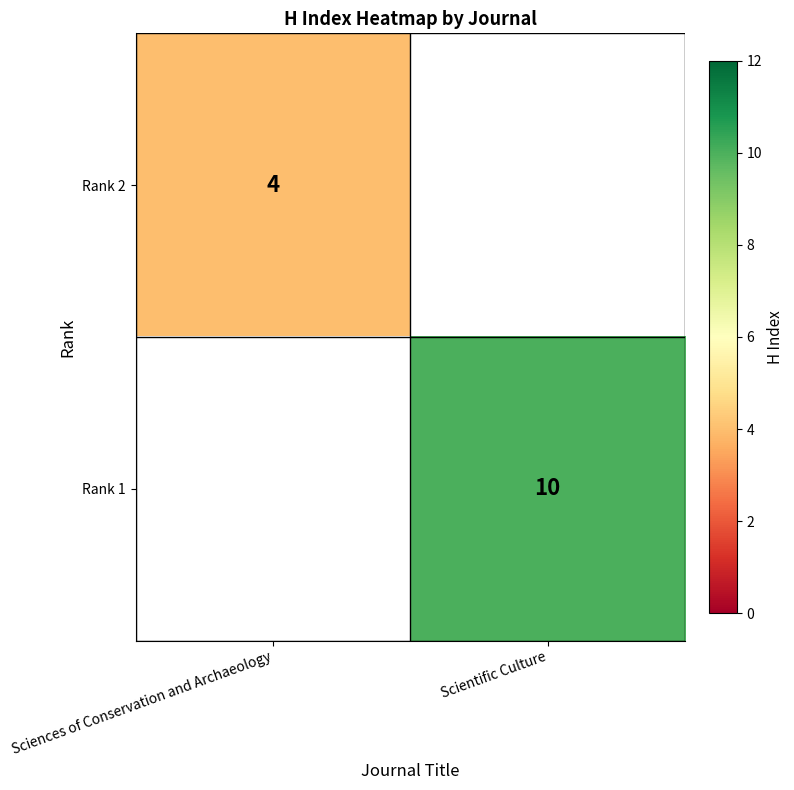

Which label corresponds to the smallest value in the chart?

Sciences of Conservation and Archaeology